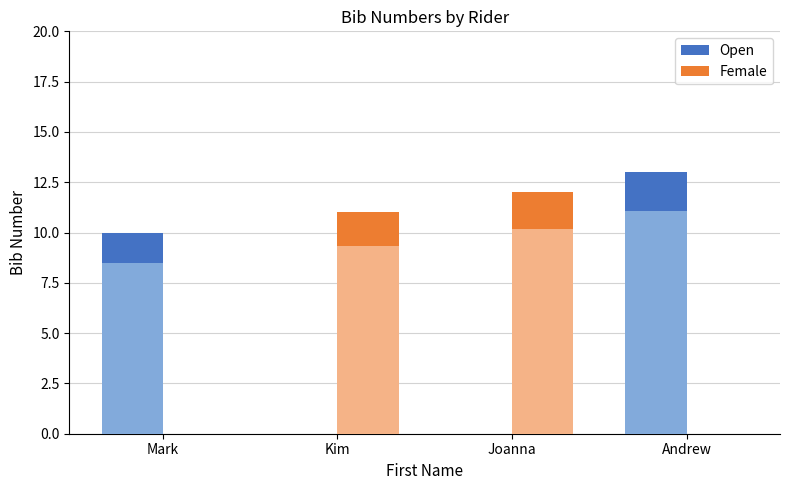

What are all the series names shown in the legend?

Open, Female